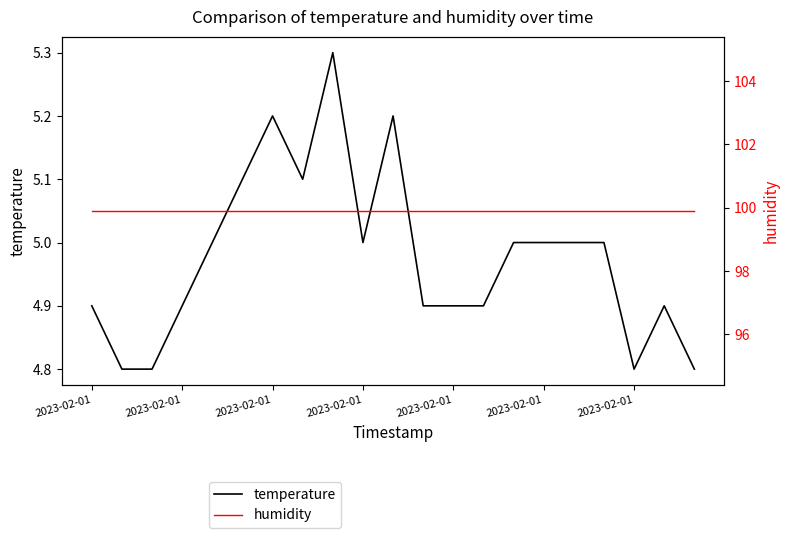

True or false: humidity has more than 0 points higher than both neighbors.

False